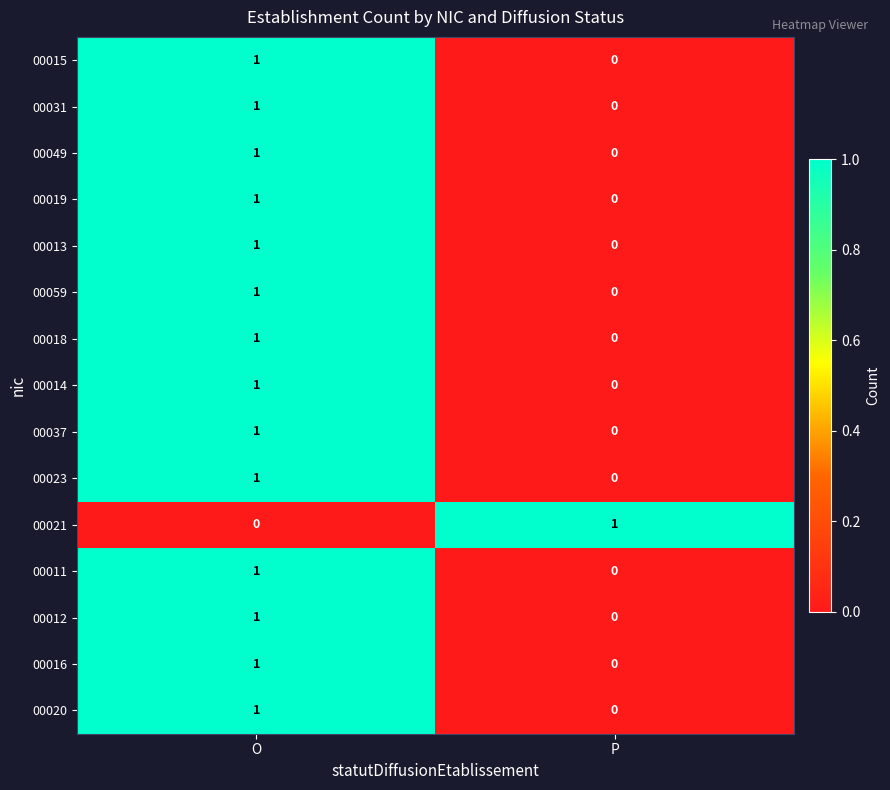

True or false: 00031 has a value of 0 at P.

True